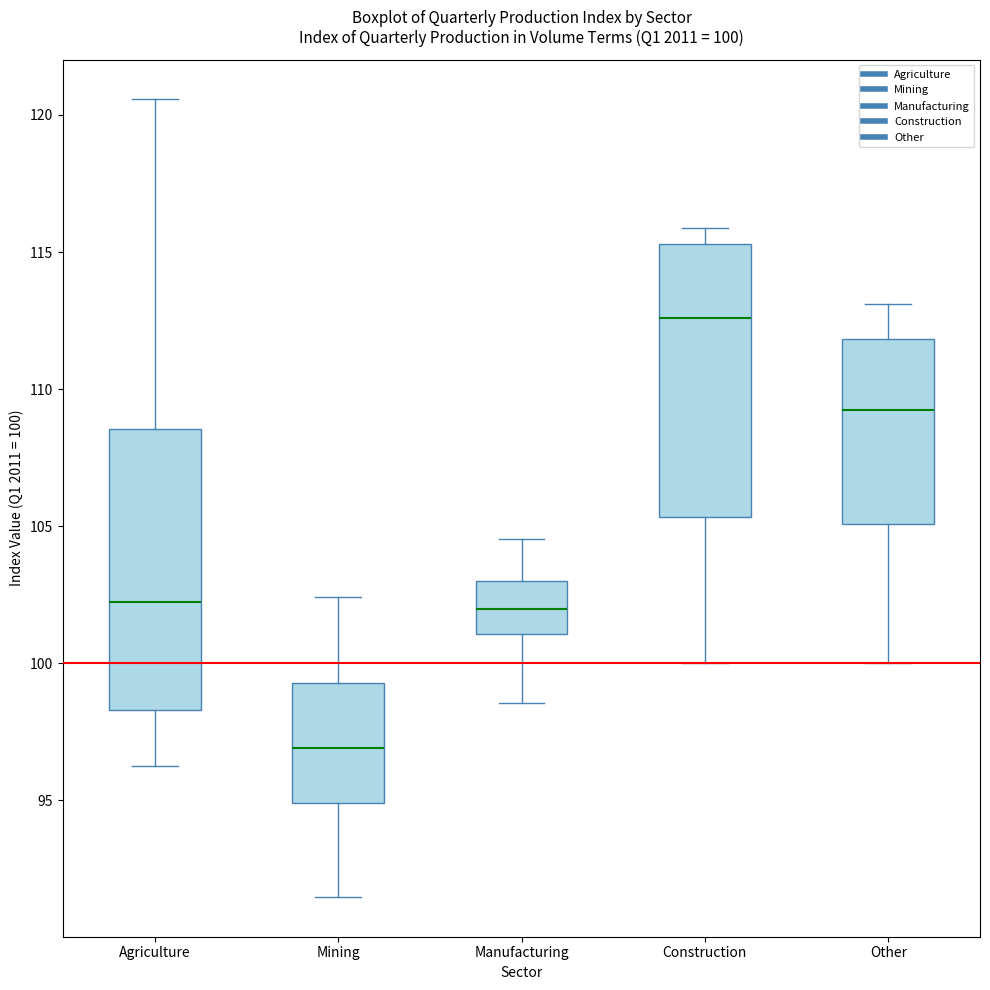

Which box's median line is the lowest?

Mining